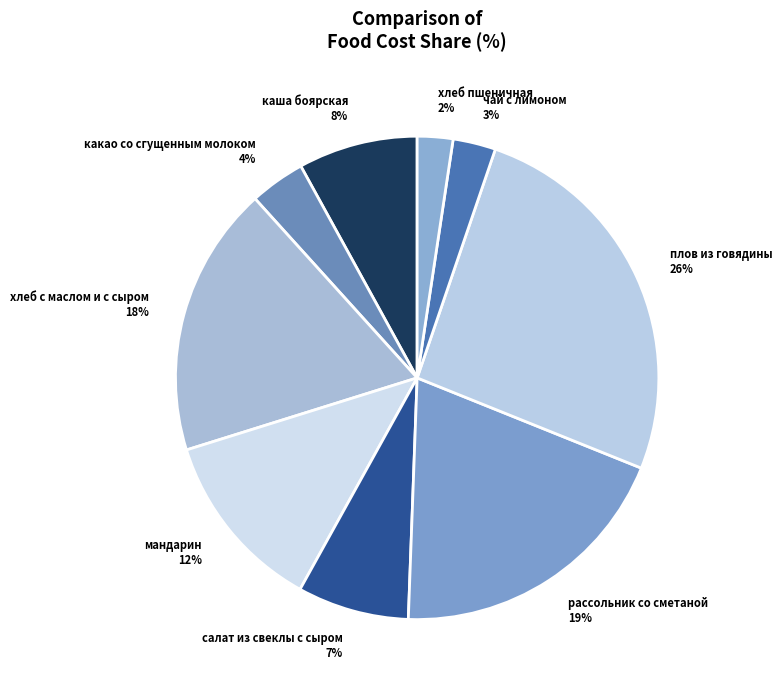

Is рассольник со сметаной the majority of the pie?

No